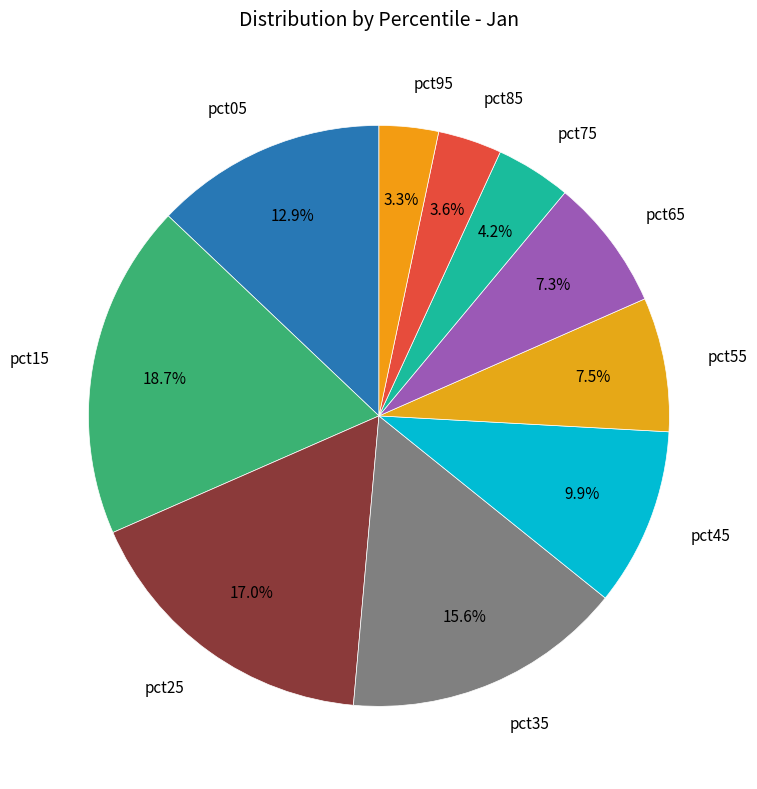

Rank the categories by value from lowest to highest.

pct95, pct85, pct75, pct65, pct55, pct45, pct05, pct35, pct25, pct15